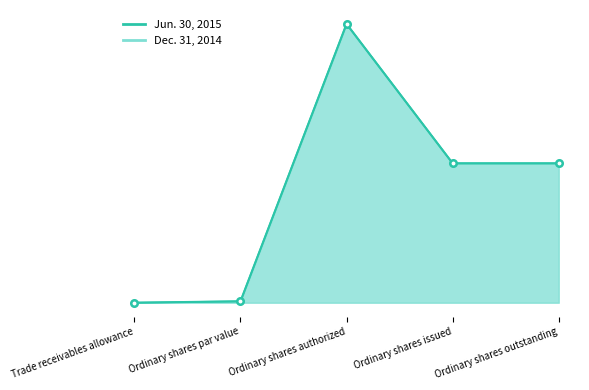

Where does the Dec. 31, 2014 series first go above 100?

Ordinary shares authorized